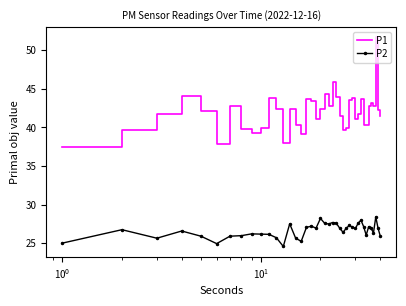

What is the maximum value shown in the chart?

51.6